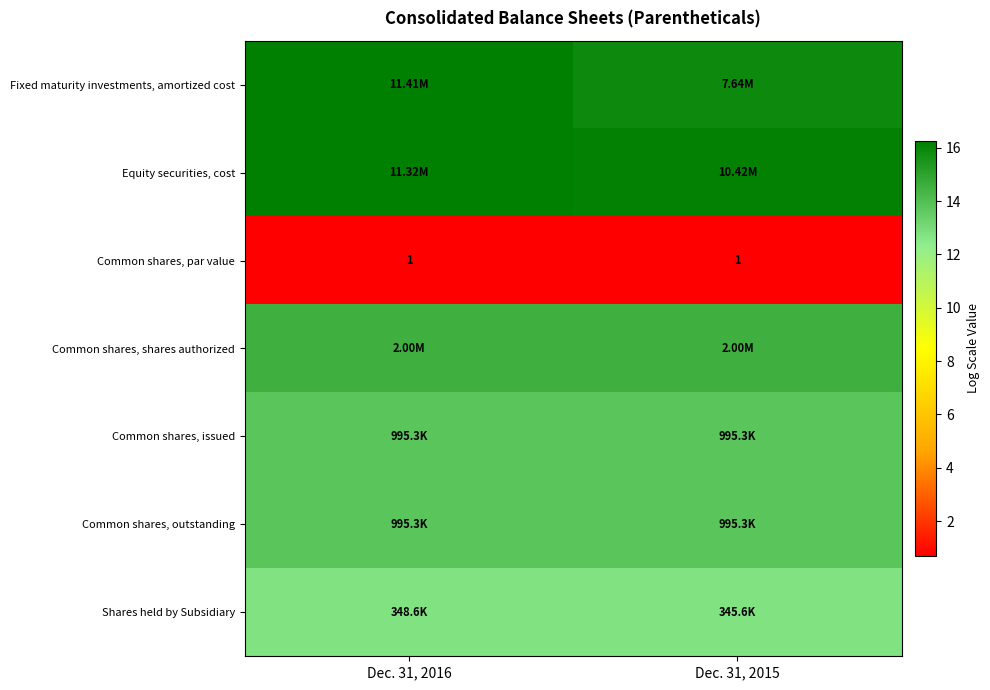

What is the spread (max minus min) of values at Dec. 31, 2015?

15.5